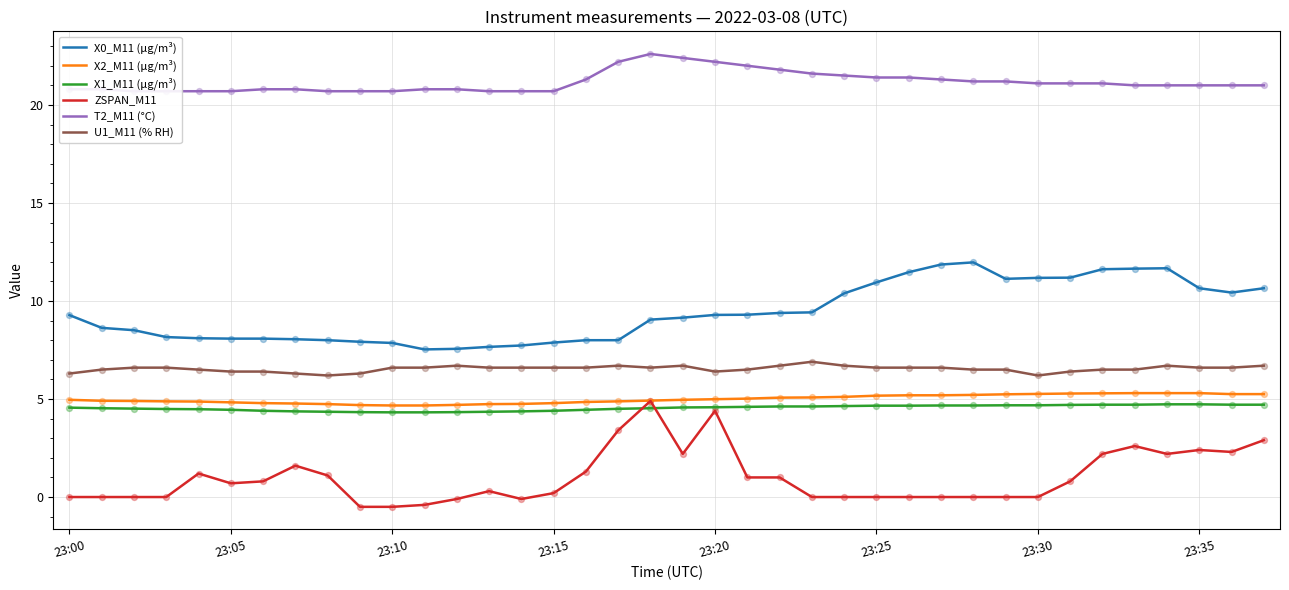

What is the total value across all series at 21?

48.4